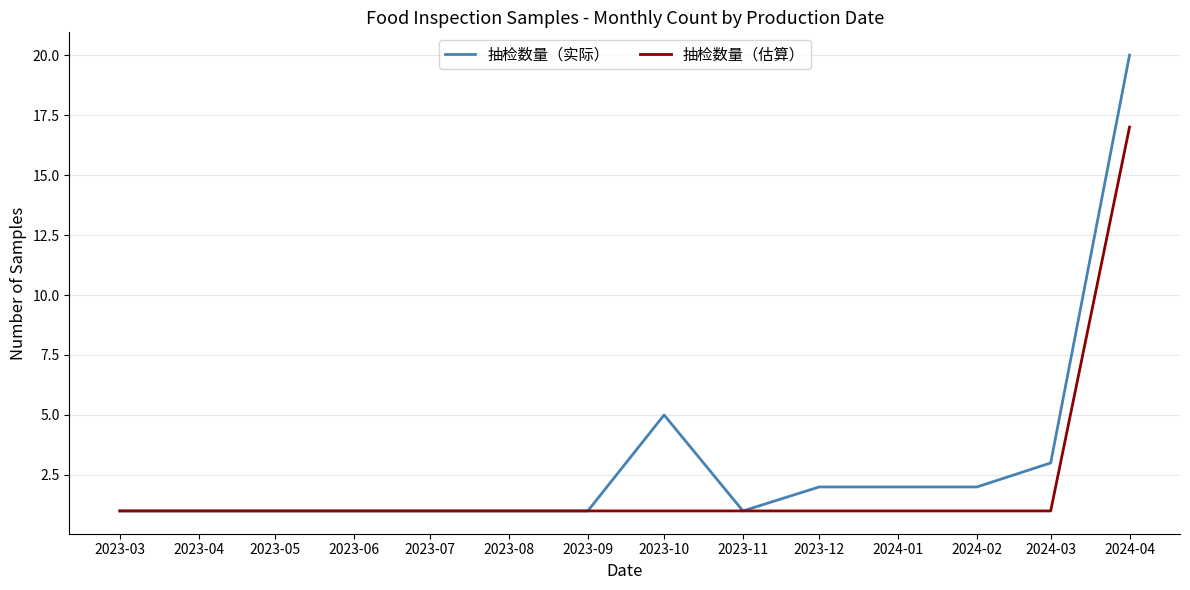

Which category has the highest value in the 抽检数量（估算） series?

2024-04